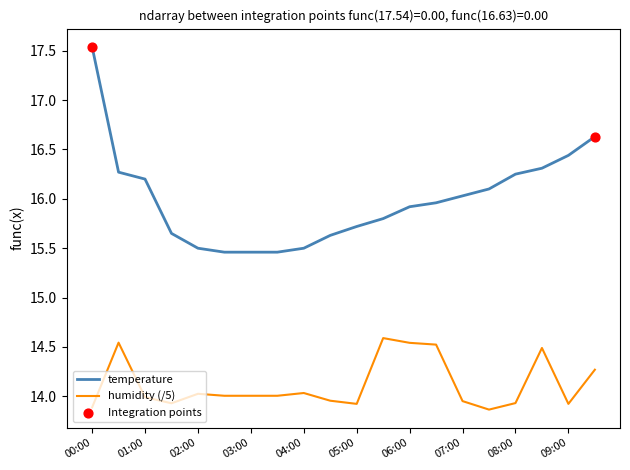

What is the difference between the maximum and minimum values in the temperature series?

2.1